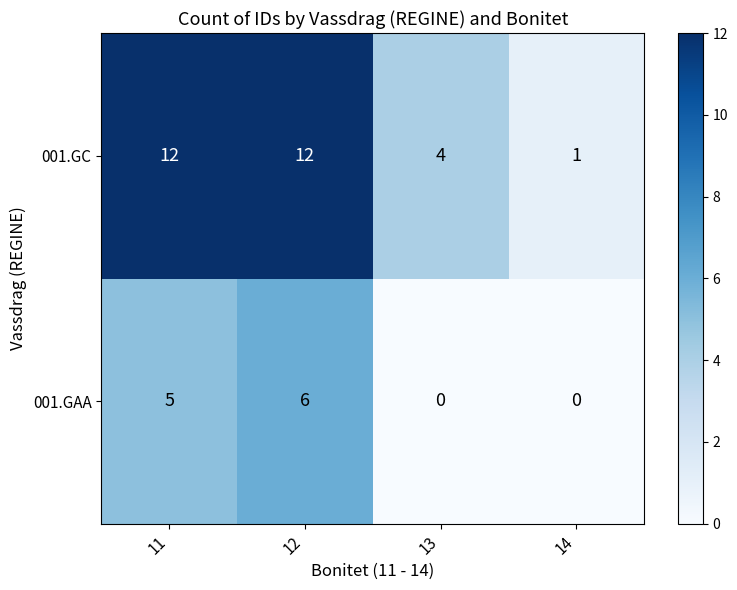

Reading right to left, transcribe all the data shown in this chart.

001.GC: 14=1	13=4	12=12	11=12
001.GAA: 14=0	13=0	12=6	11=5